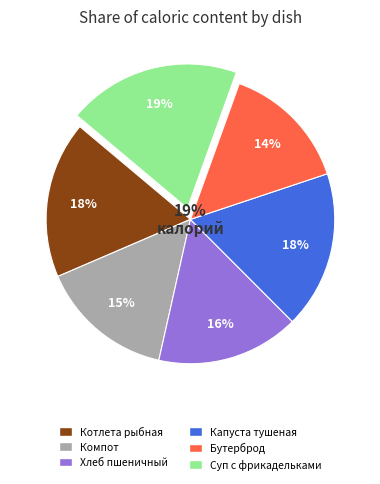

The Суп картоф. с мясными фрикадельками slice represents 27% of the pie. True or false?

False